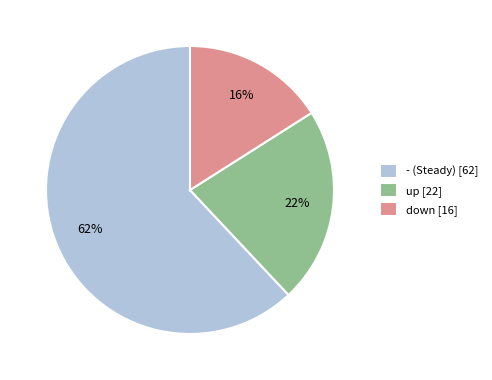

Combined, do - (Steady) [62] and up [22] account for over 50%?

Yes